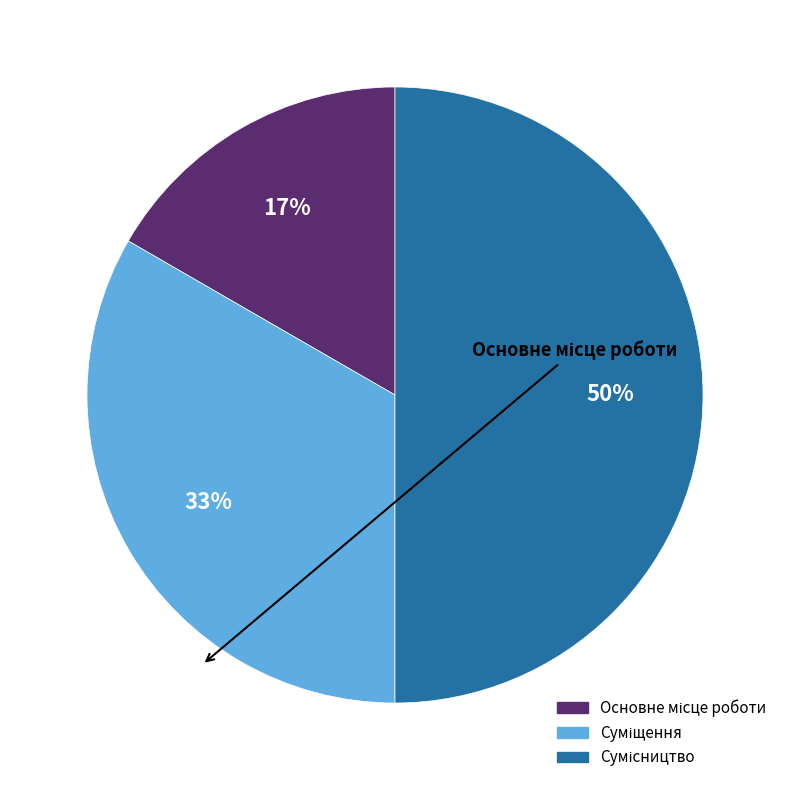

To the nearest percent, what is the average slice percentage?

33%